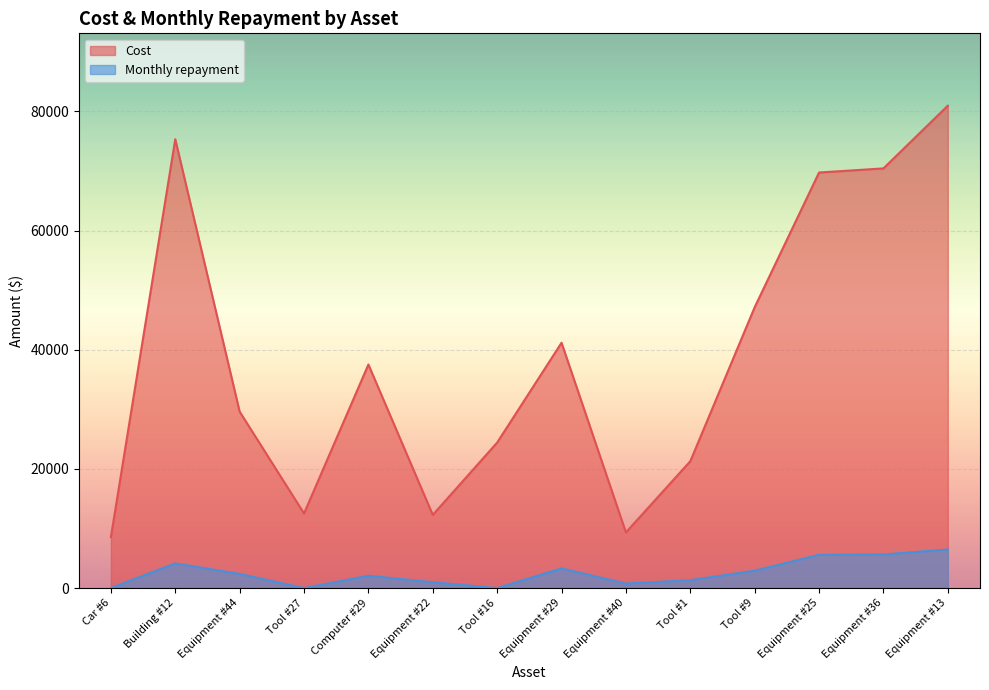

At which label is Monthly repayment closest to 3240?

Equipment #29